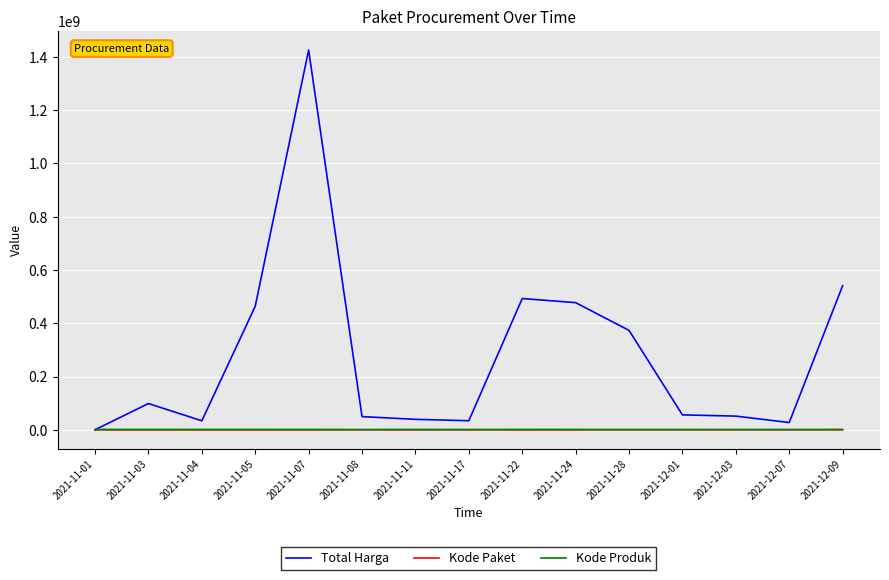

Which series has the largest total across all categories?

Total Harga